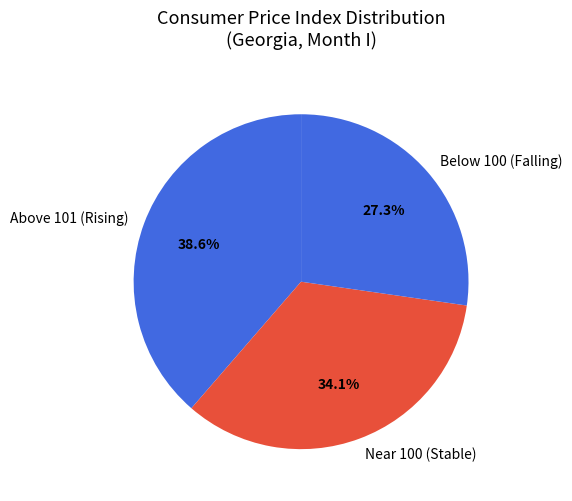

To the nearest percent, what is the average slice percentage?

33%